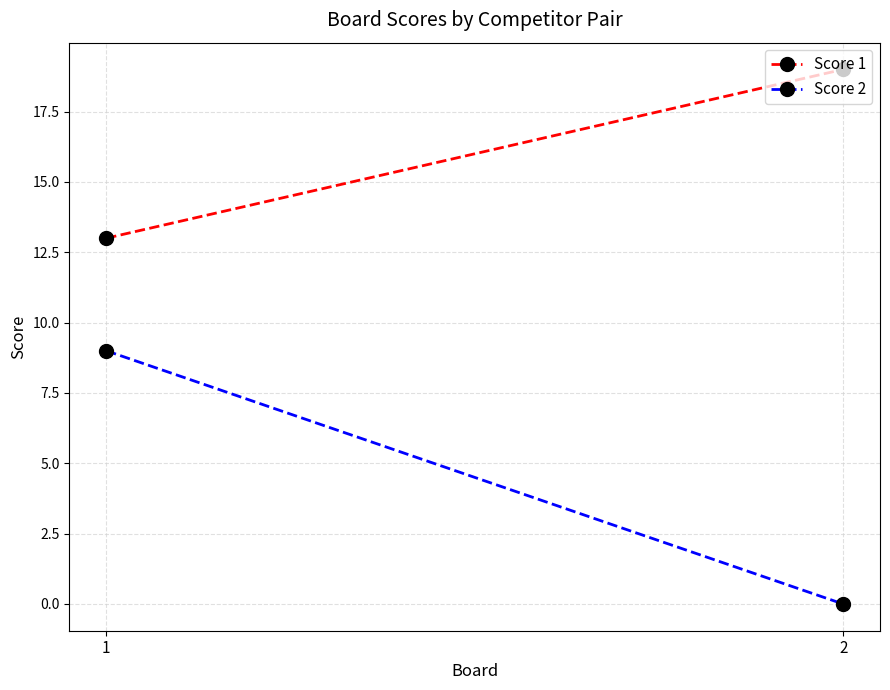

Is the value of Score 1 at 1 greater than the value of Score 2 at 2?

Yes